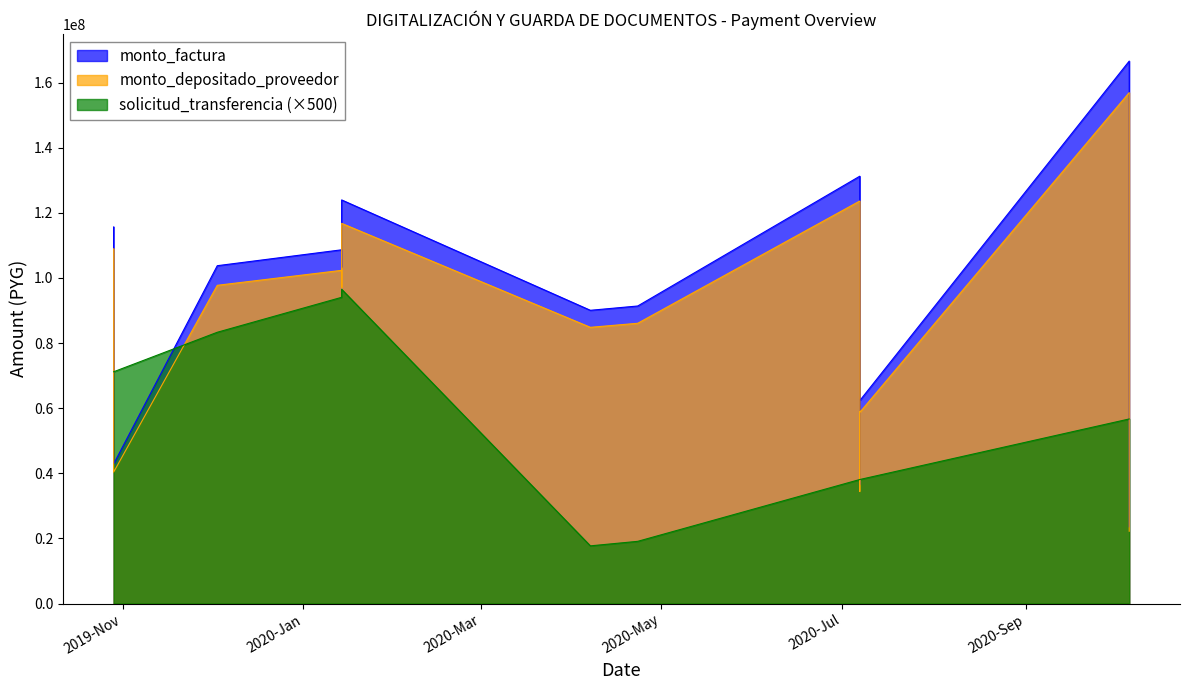

Which series has the largest range (max minus min)?

monto_factura